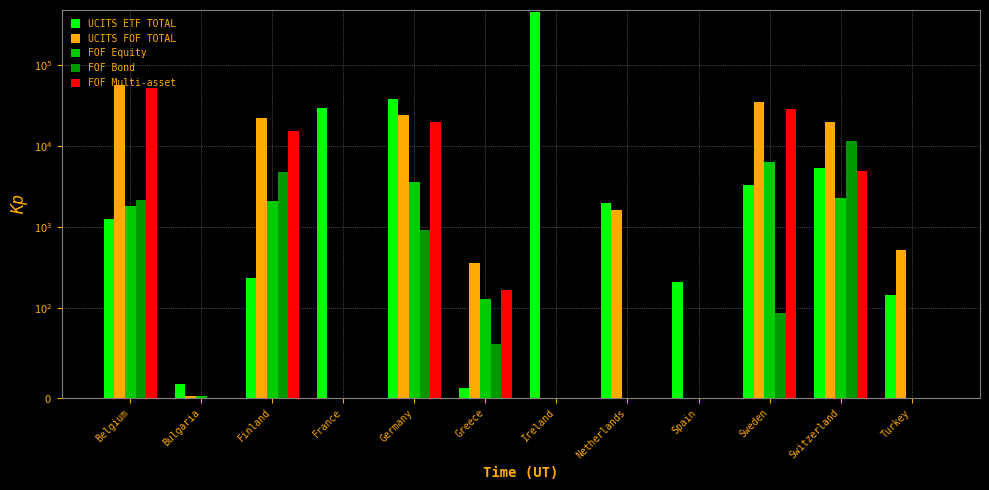

Does the chart contain stacked bars?

No